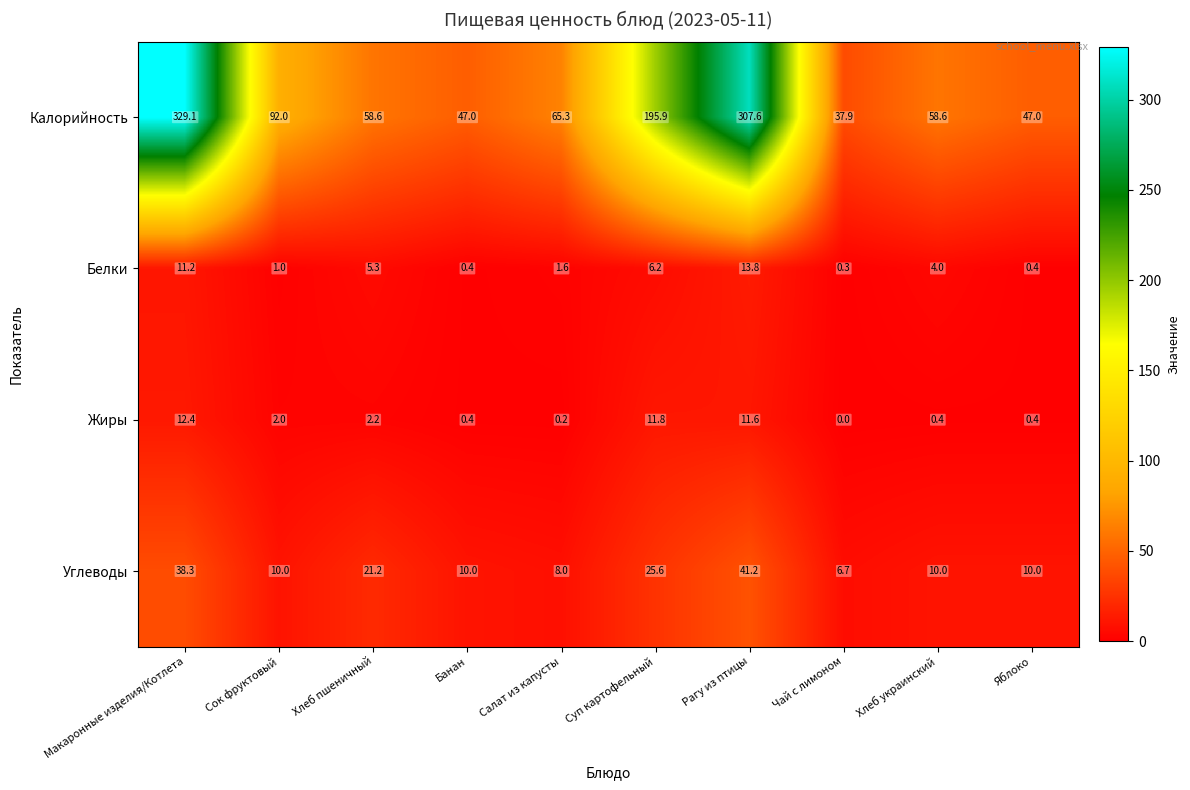

At which category does the chart reach its minimum across all series?

Чай с лимоном